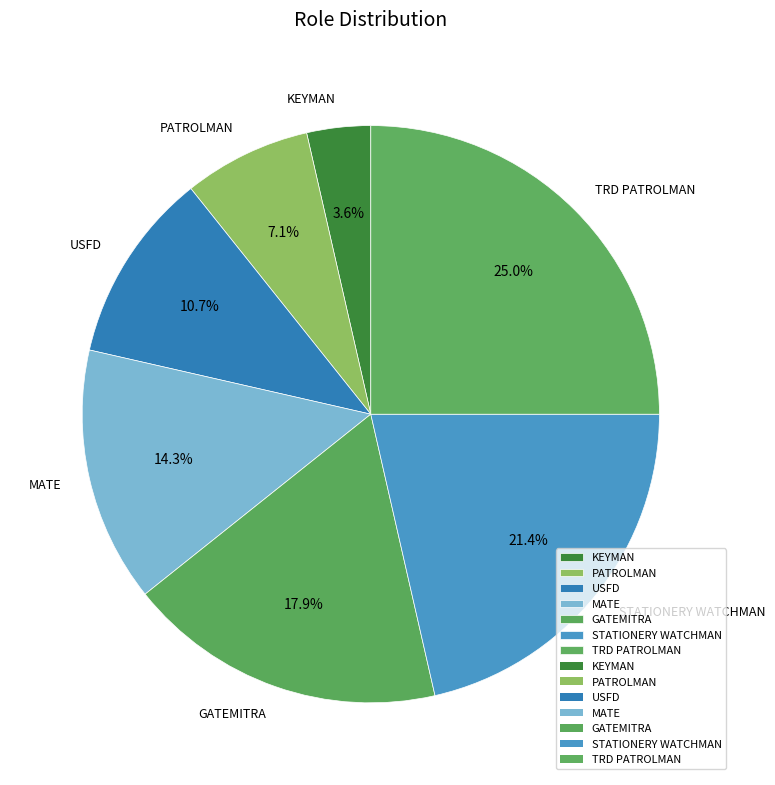

Count the number of slices in the pie.

7